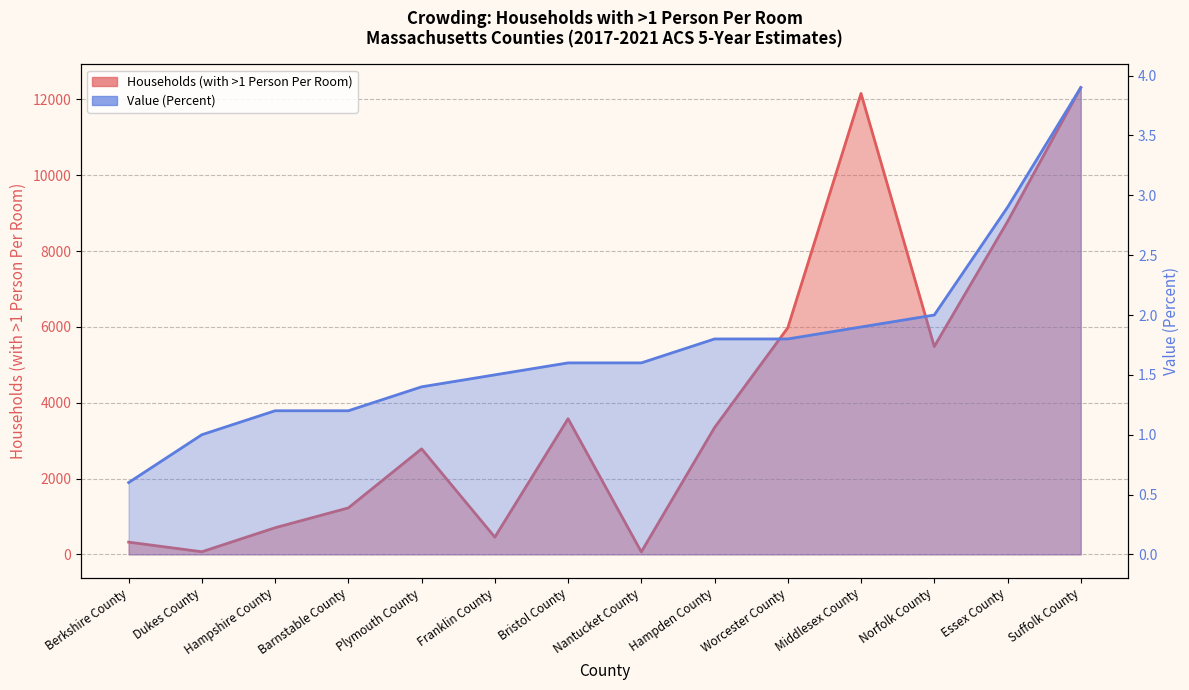

How many values in the Households (with >1 Person Per Room) series exceed 3345?

6